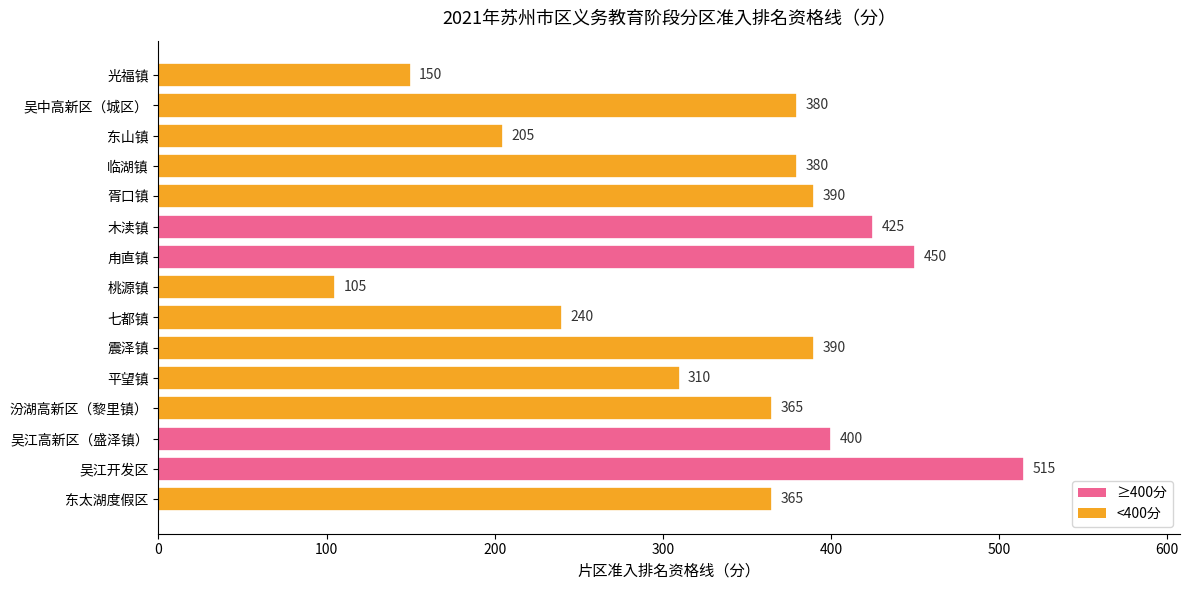

What is the difference between the maximum and minimum values?

410